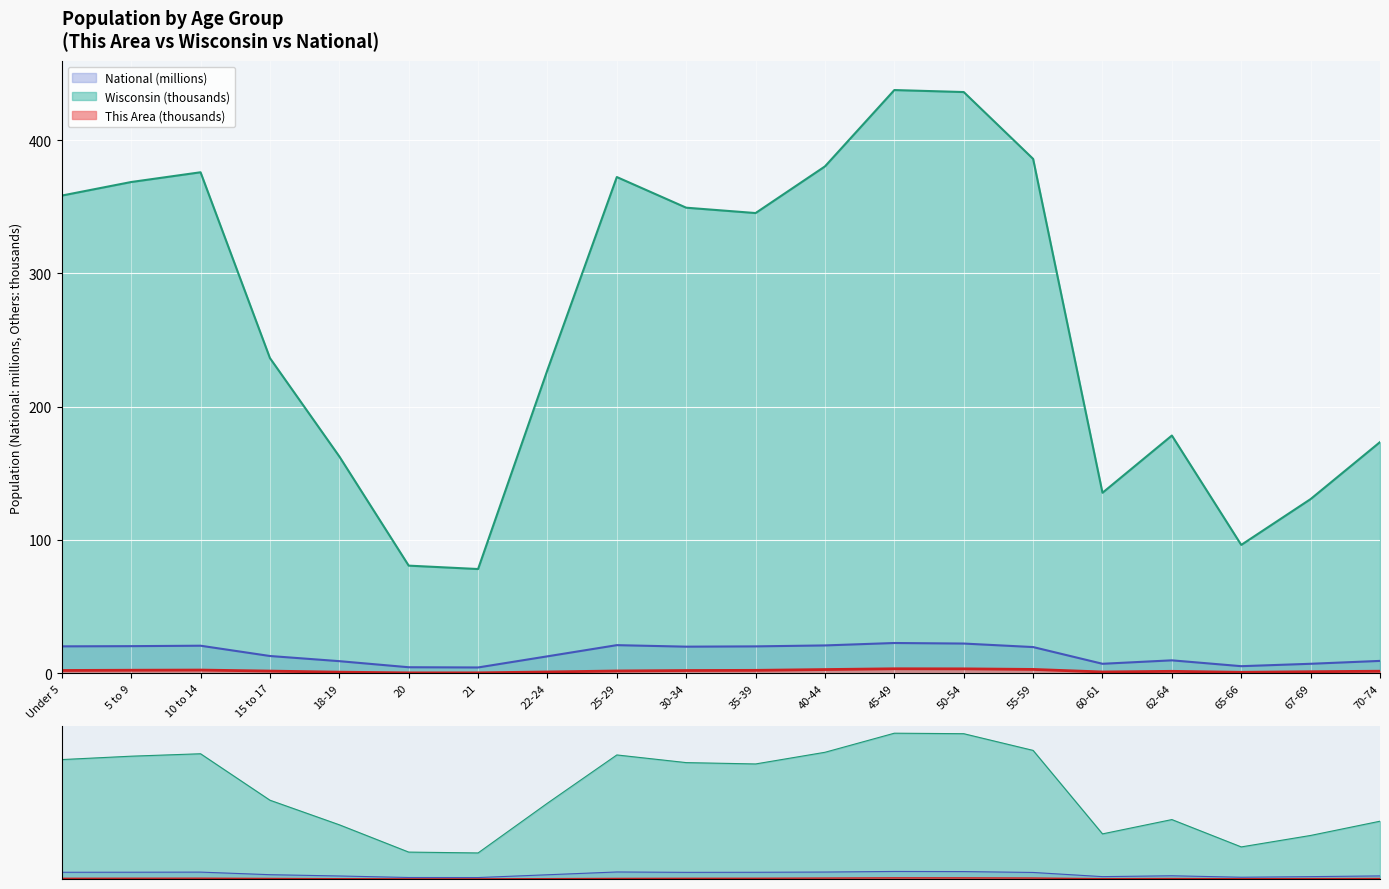

What is the value of the National point at the 6th from the left?

4.5